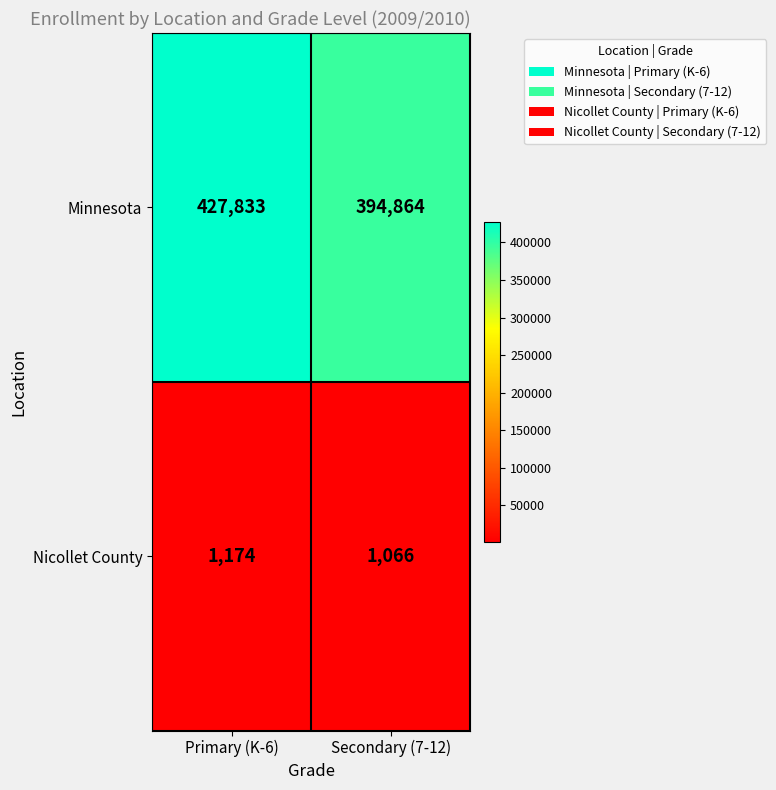

What is the difference between the maximum and minimum values in the Minnesota series?

32969